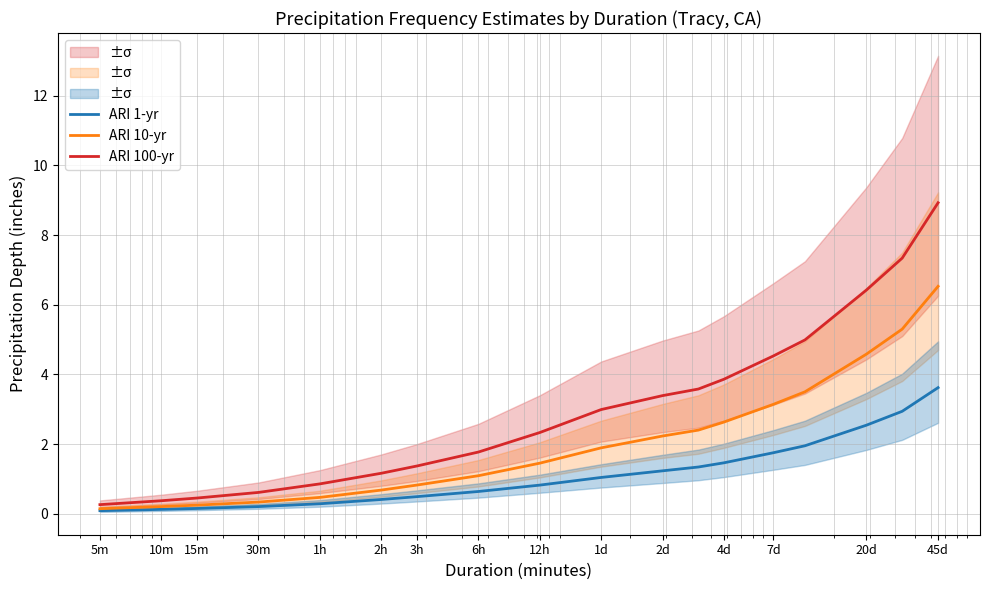

Which series has the largest range (max minus min)?

ARI 100-yr